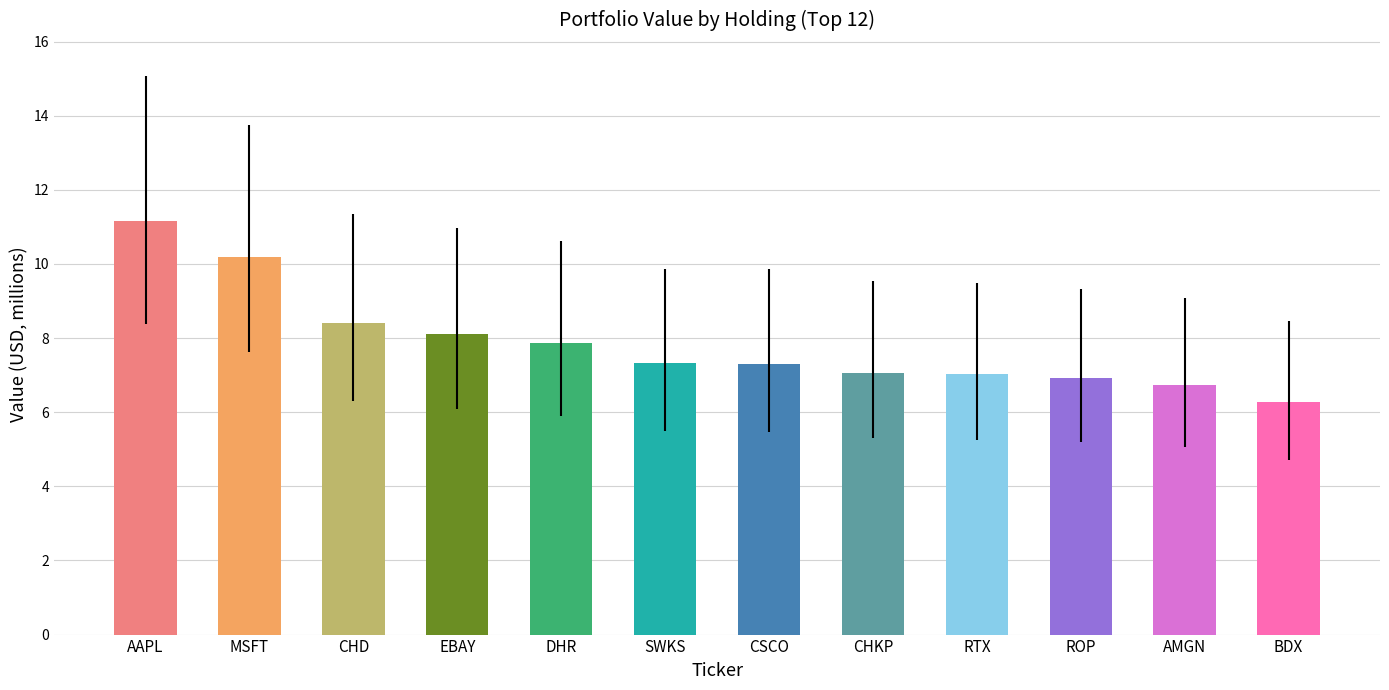

How many bars are there in total?

12